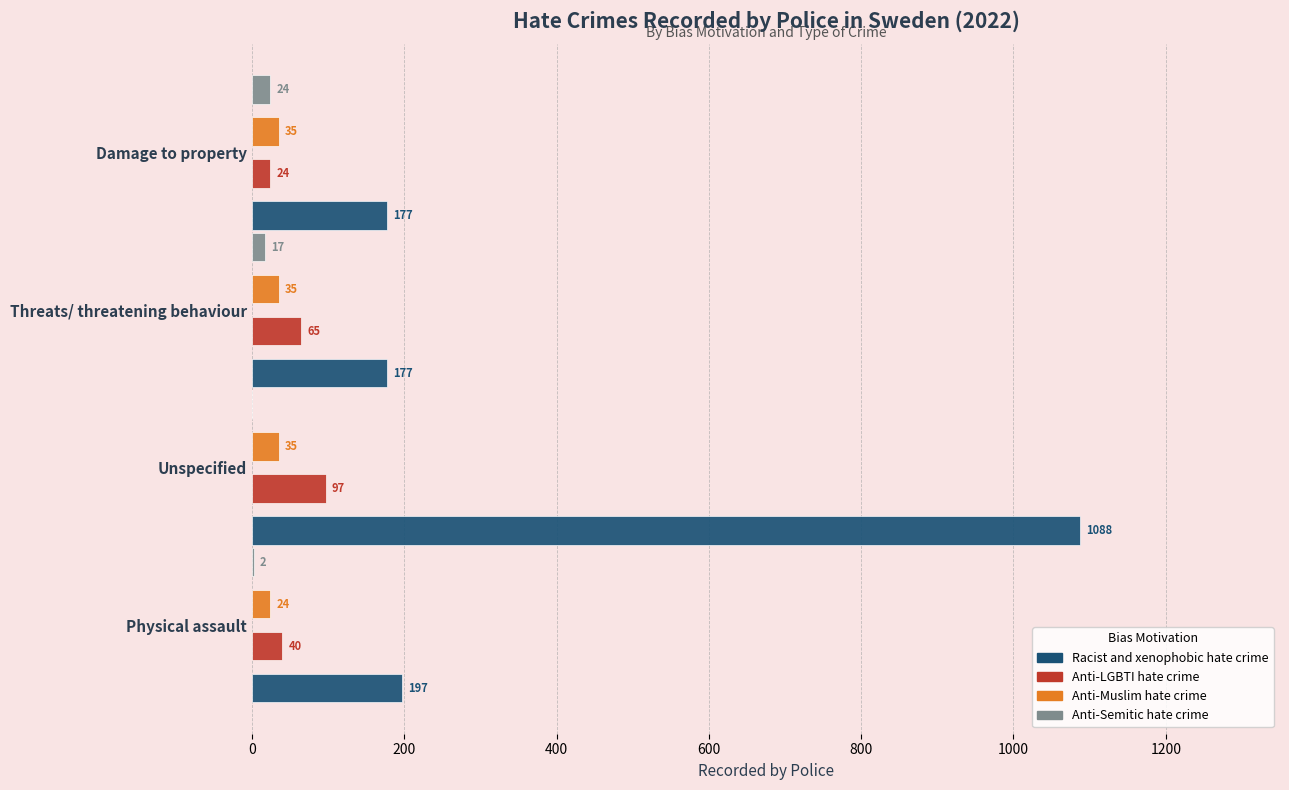

The value of Anti-LGBTI hate crime at Unspecified is 97. True or false?

True